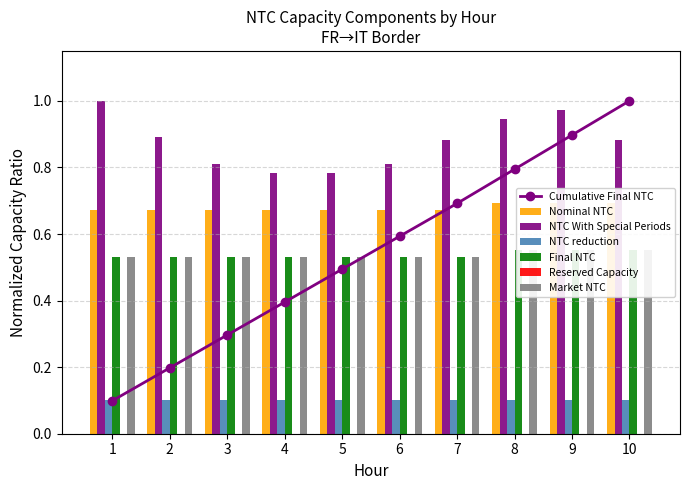

What is the maximum value for Nominal NTC?

0.7